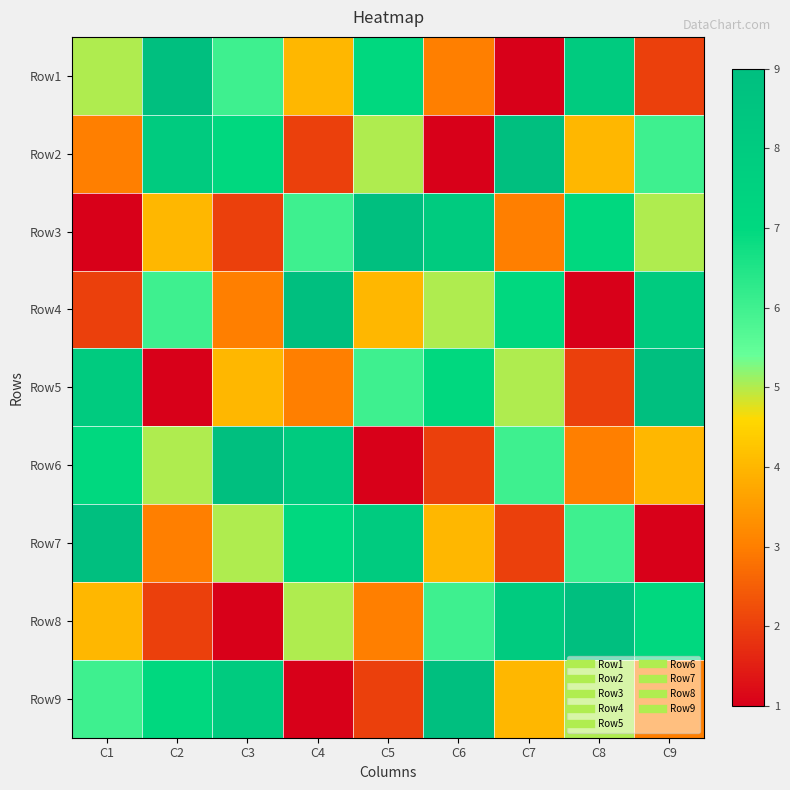

What is the difference between the highest and lowest values at C5?

8